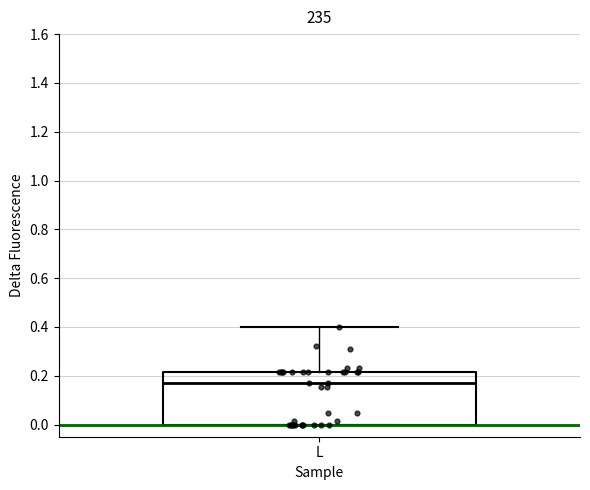

Read this box plot against the y-axis: the position of the median line, the range covered by the box, and the ends of both whiskers. The values are not printed on the chart, so give them approximately, as read against the axis.

median 0.16, box 0.00 to 0.22, whiskers 0.00 to 0.40